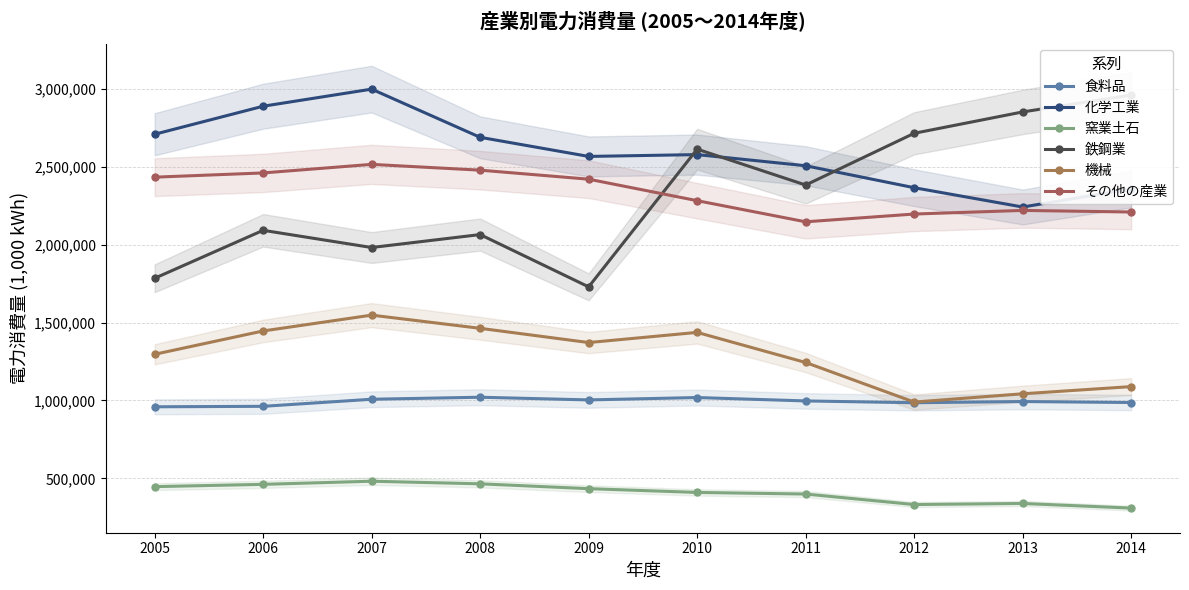

Is this an area chart (filled region under the line)?

No